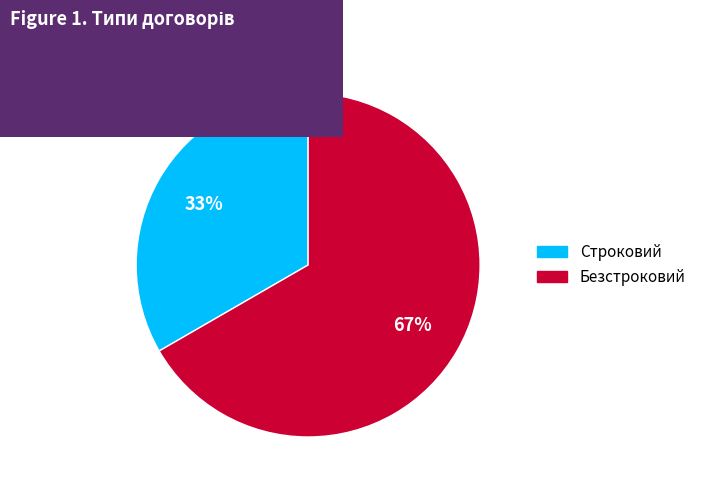

How many slices are in this pie chart?

2